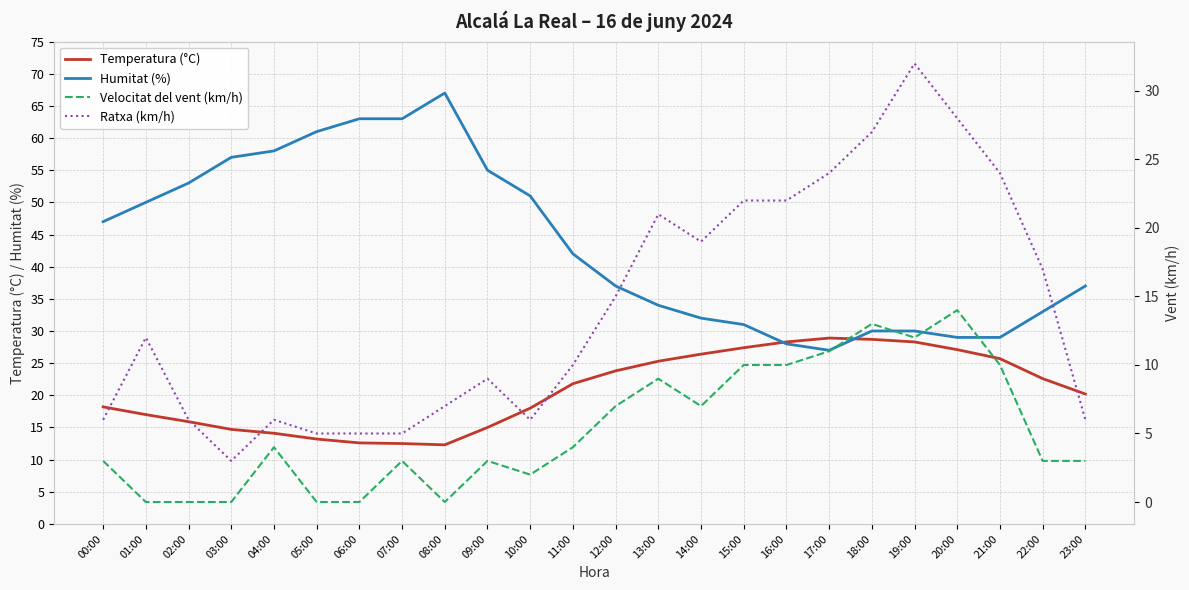

Where is the first local maximum for Humitat (%)?

08:00